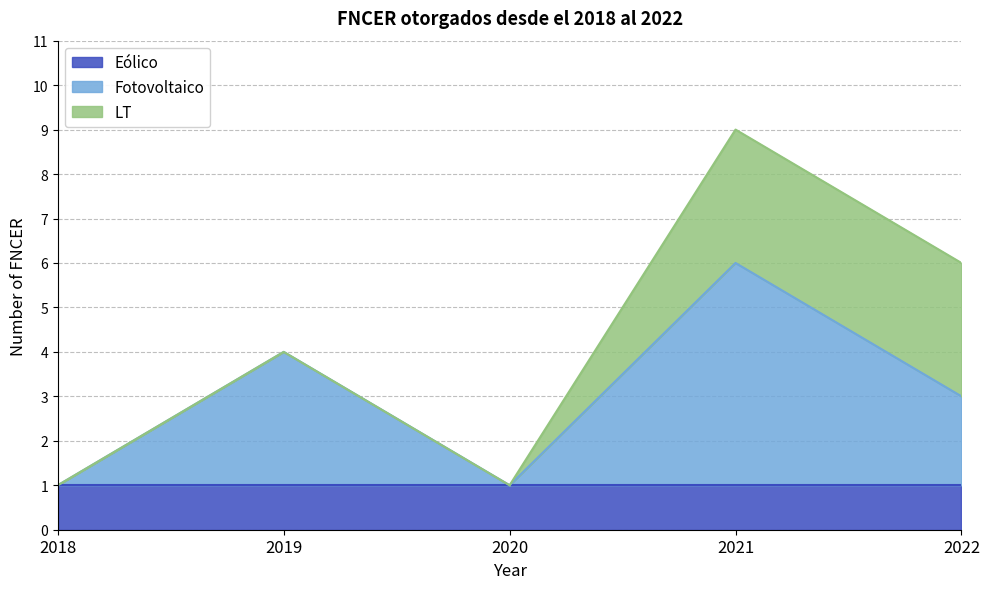

The Eólico series shows 1 at 2021. True or false?

True